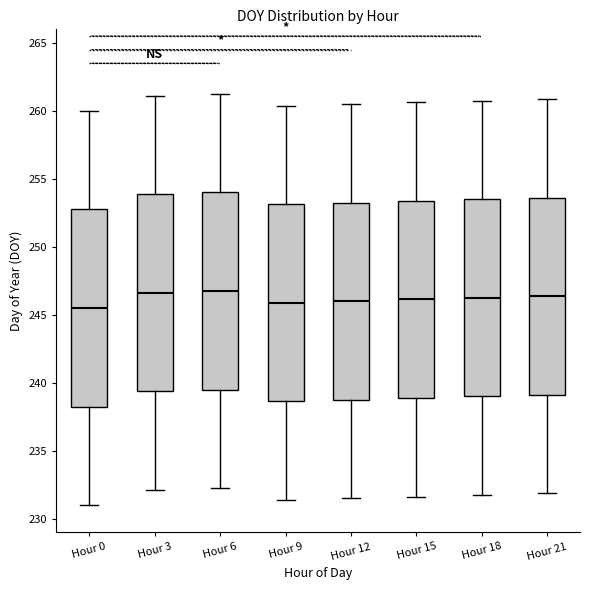

Where does the lower whisker of the box for Hour 0 end on the y-axis? The values are not printed on the chart, so give them approximately, as read against the axis.

231.0